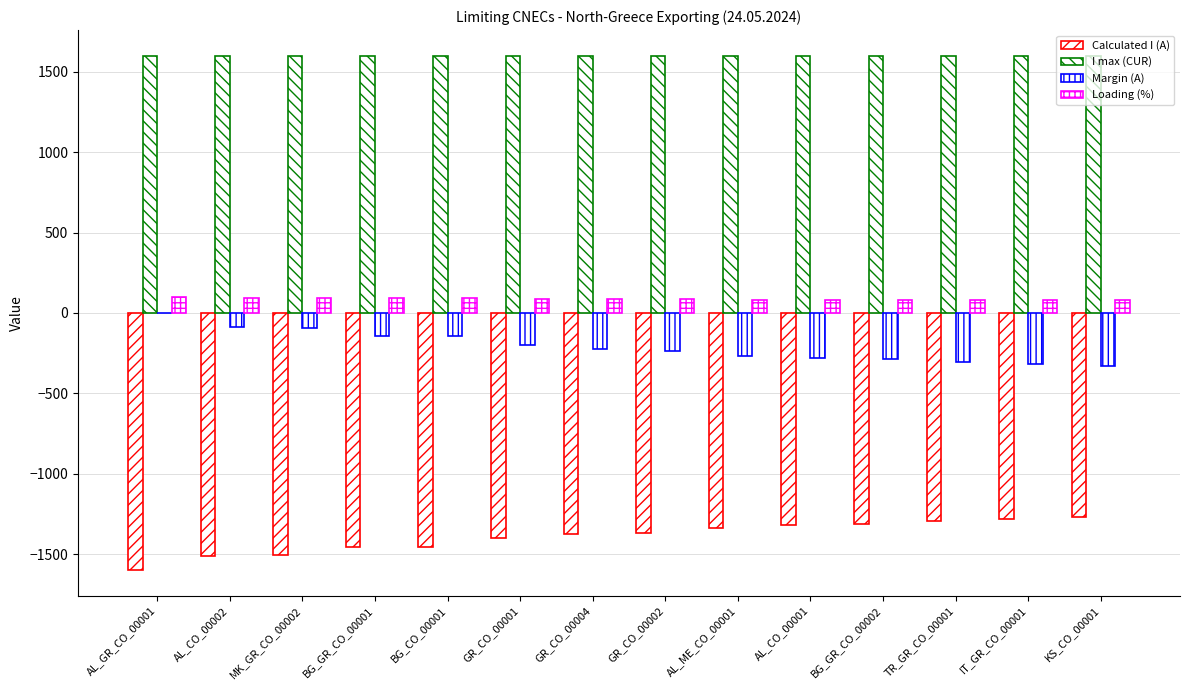

Are the bars grouped side by side (vs. stacked)?

Yes